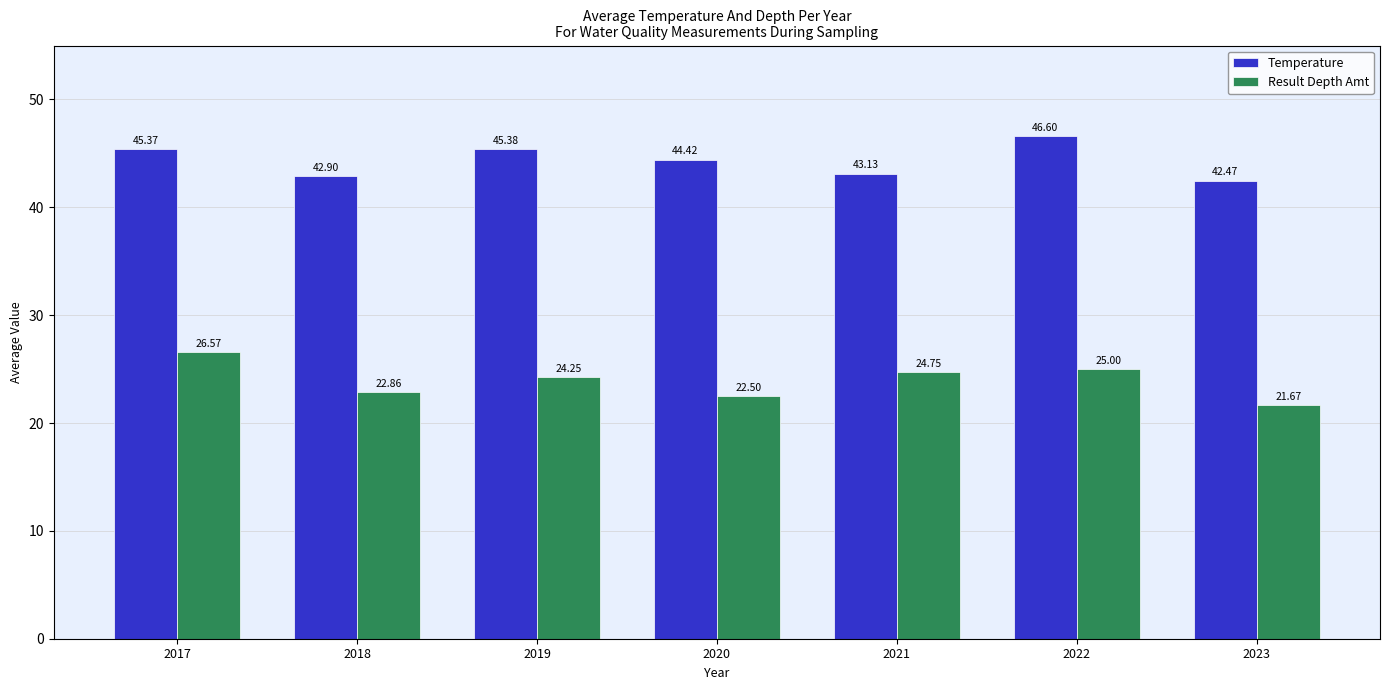

List the series in order of their overall mean, highest first.

Temperature, Result Depth Amt